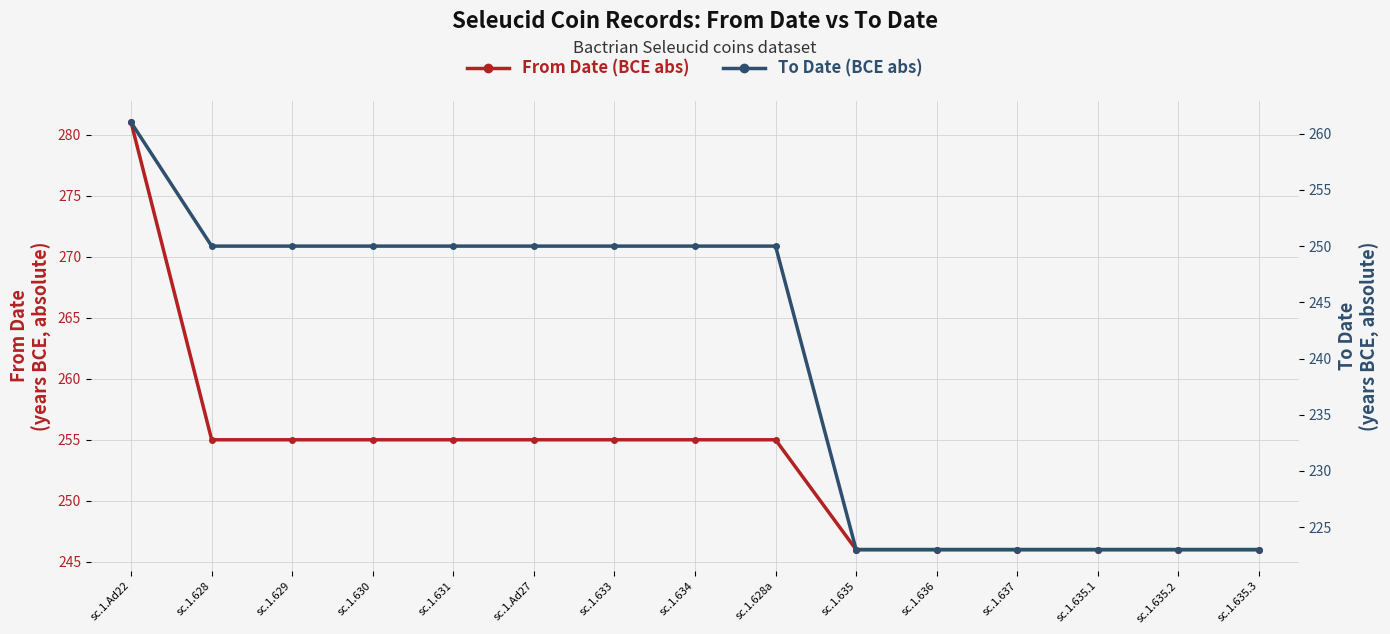

True or false: From Date (BCE abs) and To Date (BCE abs) intersect in this chart.

False